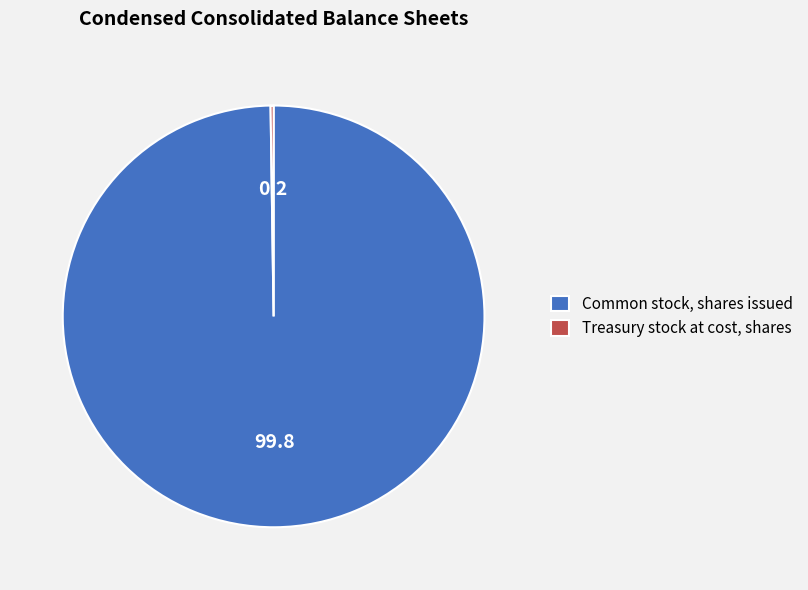

What is the largest slice in the pie chart?

Common stock, shares issued